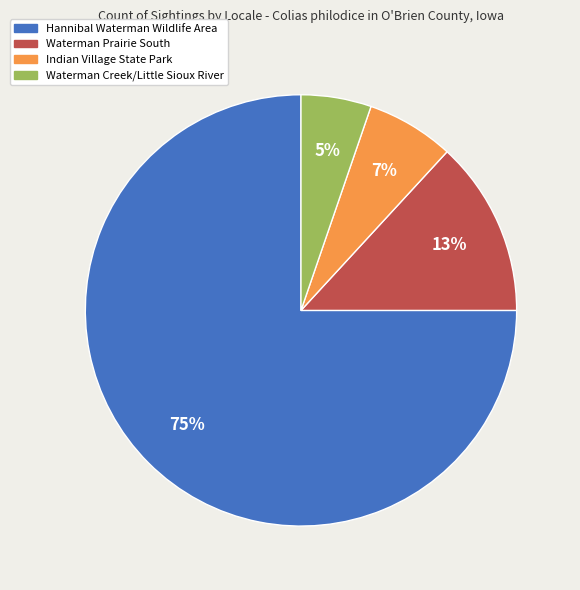

Rank the categories by value from lowest to highest.

Waterman Creek/Little Sioux River, Indian Village State Park, Waterman Prairie South, Hannibal Waterman Wildlife Area